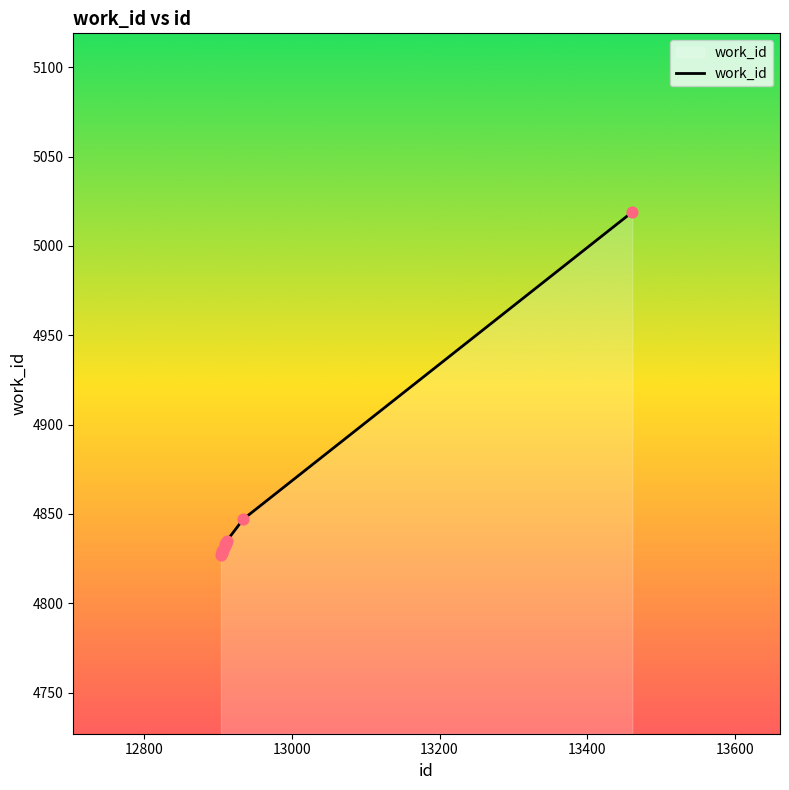

What is the difference between the maximum and minimum values?

192